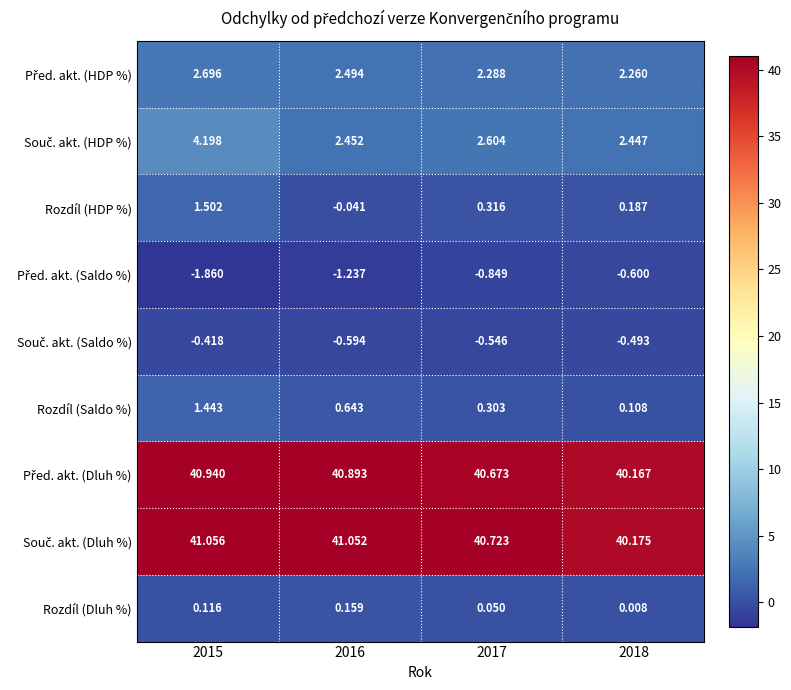

Rank the series by their maximum value, from lowest to highest.

Před. akt. (Saldo %), Souč. akt. (Saldo %), Rozdíl (Dluh %), Rozdíl (Saldo %), Rozdíl (HDP %), Před. akt. (HDP %), Souč. akt. (HDP %), Před. akt. (Dluh %), Souč. akt. (Dluh %)